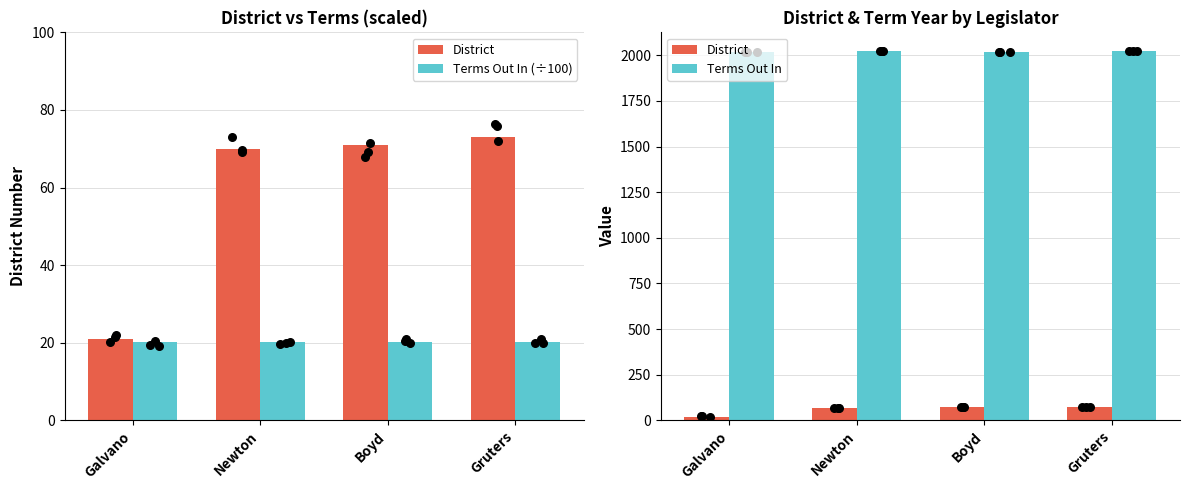

What are all the series names shown in the legend?

District, Terms Out In (÷100), Terms Out In